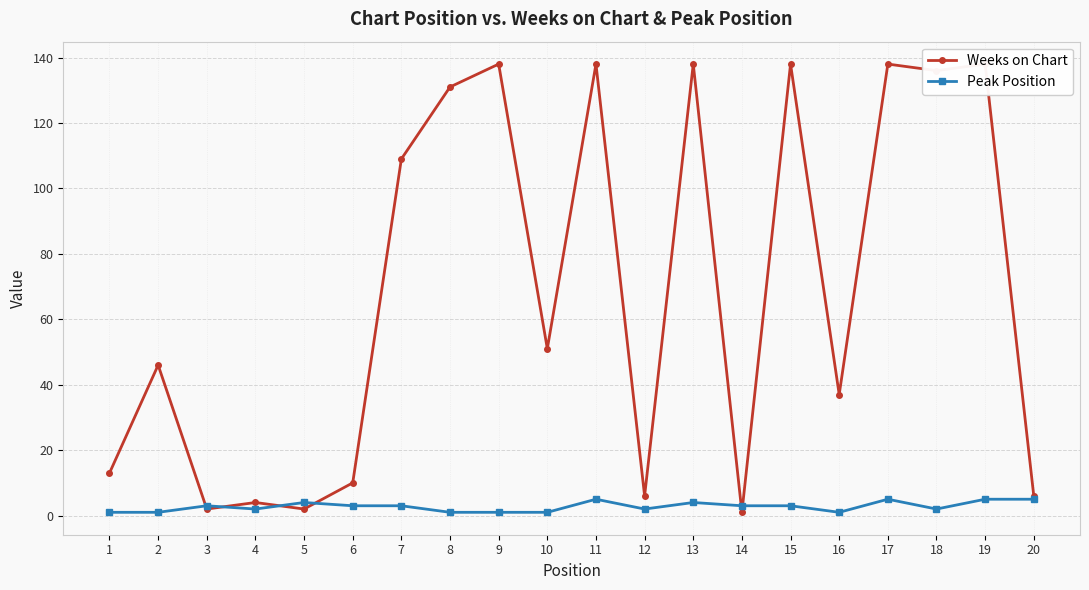

Count the Peak Position values in the range 1 to 4.

16